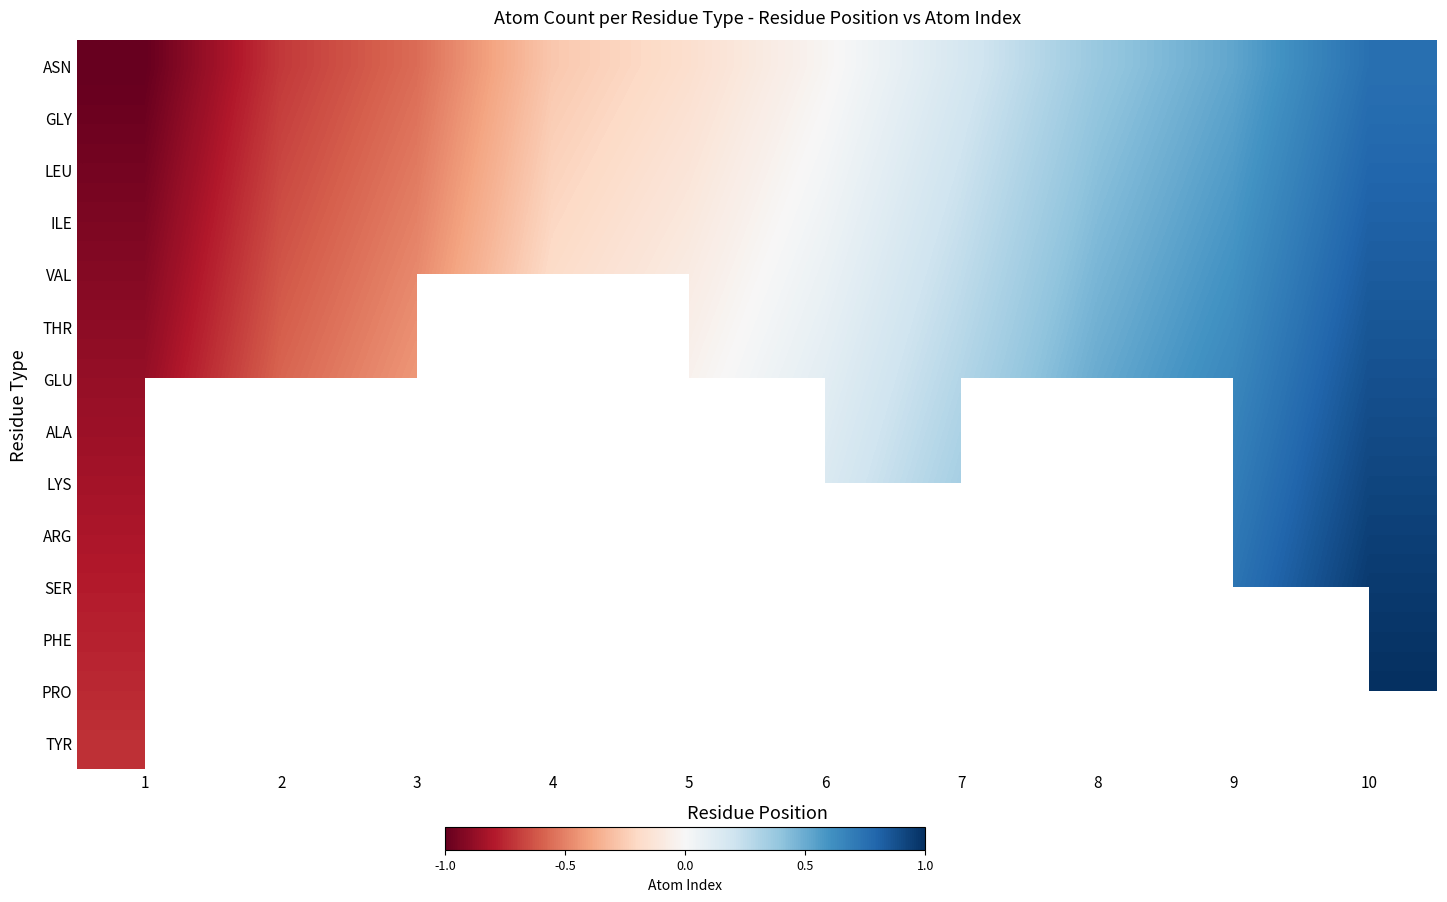

What is the greatest value displayed?

1.0